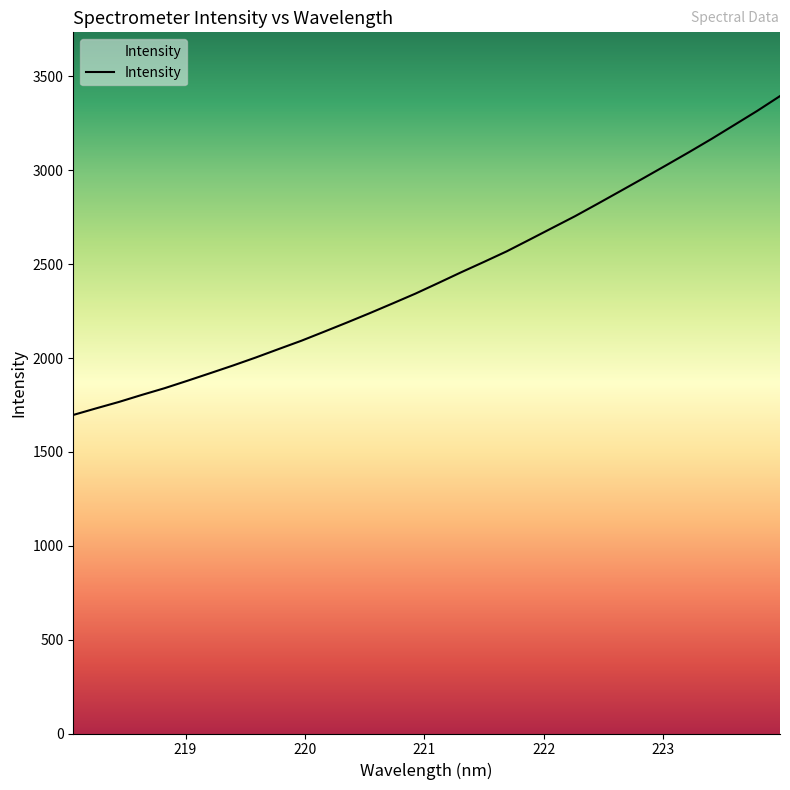

What is the smallest value displayed?

1697.0